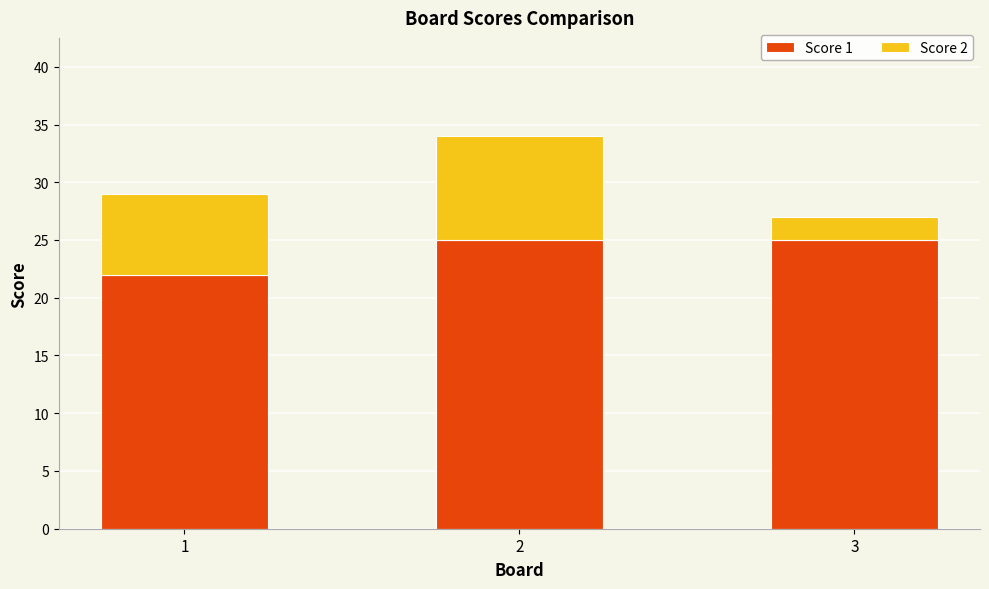

Reading left to right, list the values for the Score 1 series.

22	25	25